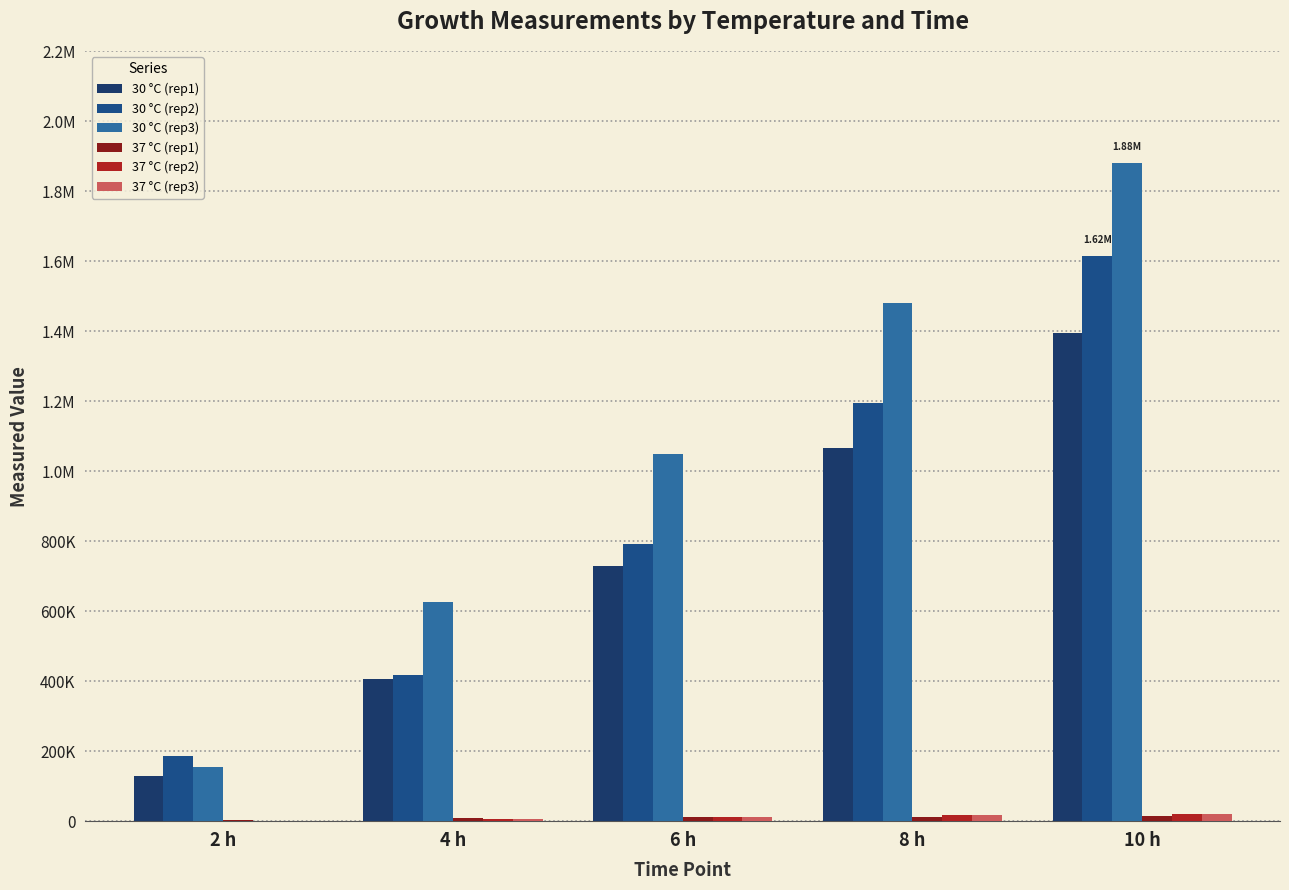

List the series in order of their peak value, highest first.

30 °C (rep3), 30 °C (rep2), 30 °C (rep1), 37 °C (rep2), 37 °C (rep3), 37 °C (rep1)